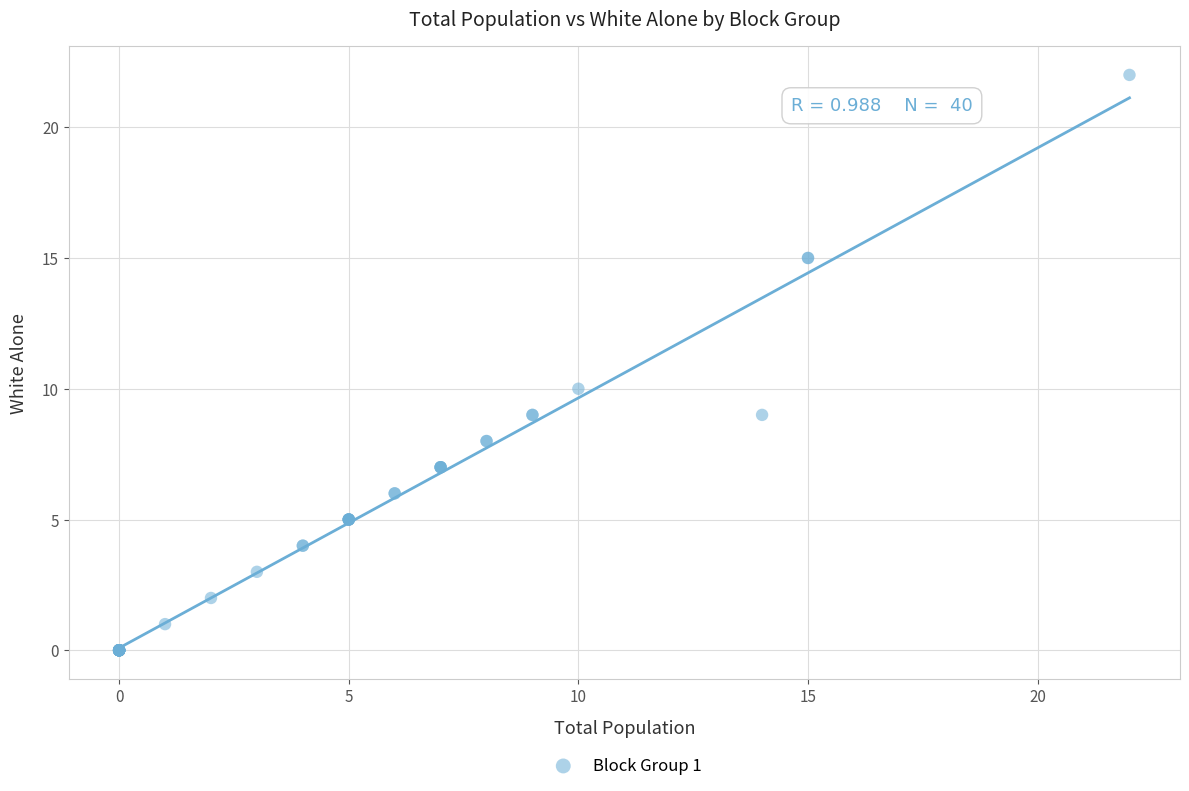

What Y value in the scatter plot is closest to 11?

10